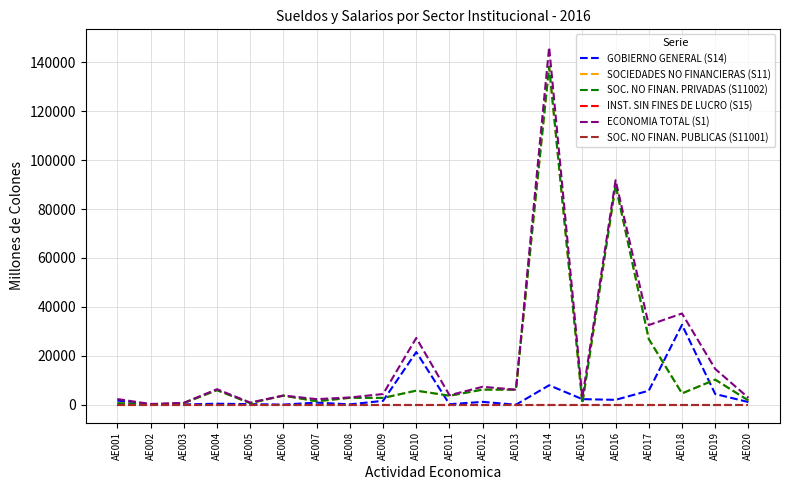

Which series has the widest spread of values?

ECONOMIA TOTAL (S1)